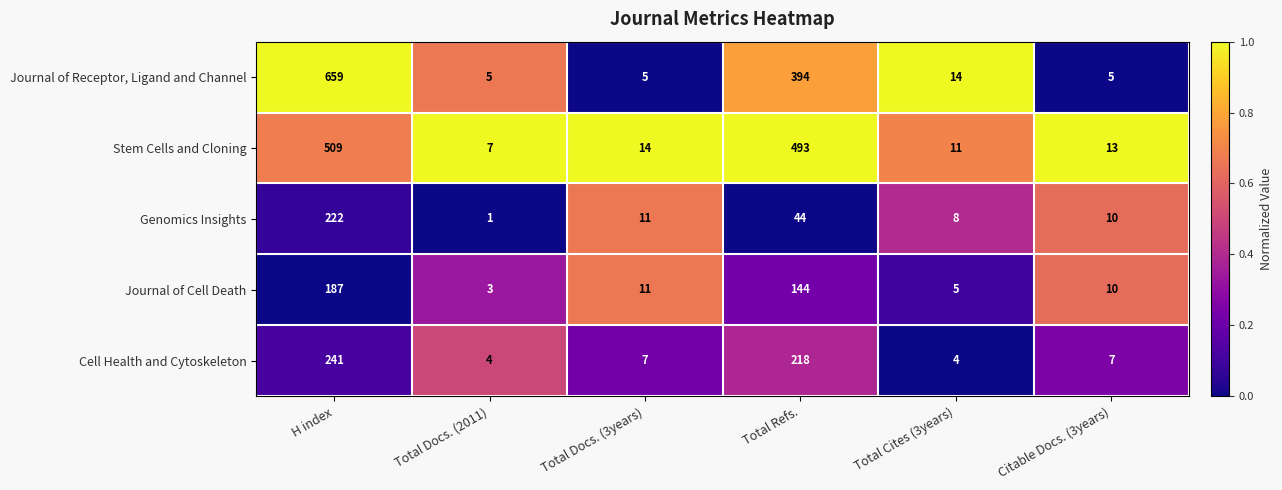

What is the difference between the maximum and minimum values in the Journal of Receptor, Ligand and Channel series?

654